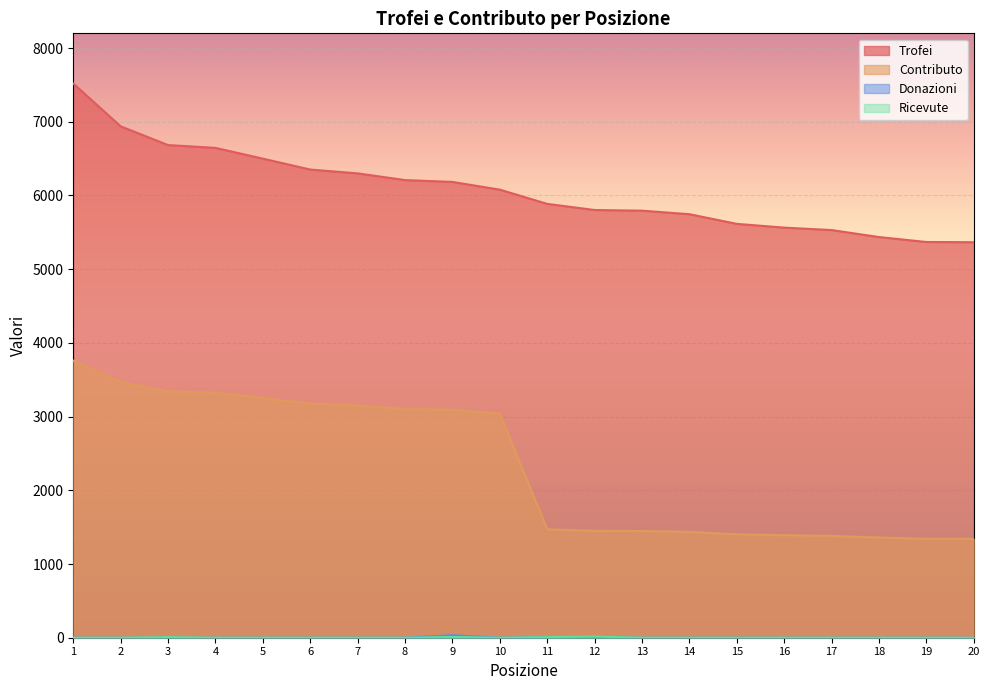

Where does the Contributo series first go above 3039?

1